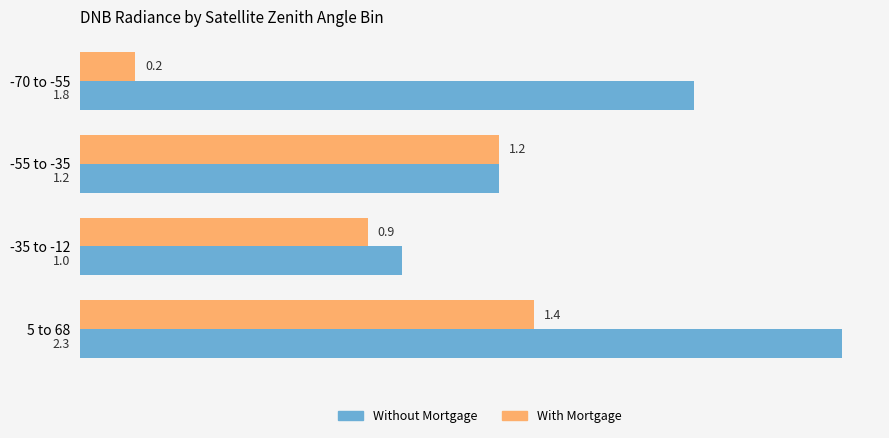

How many categories are shown in the chart?

4